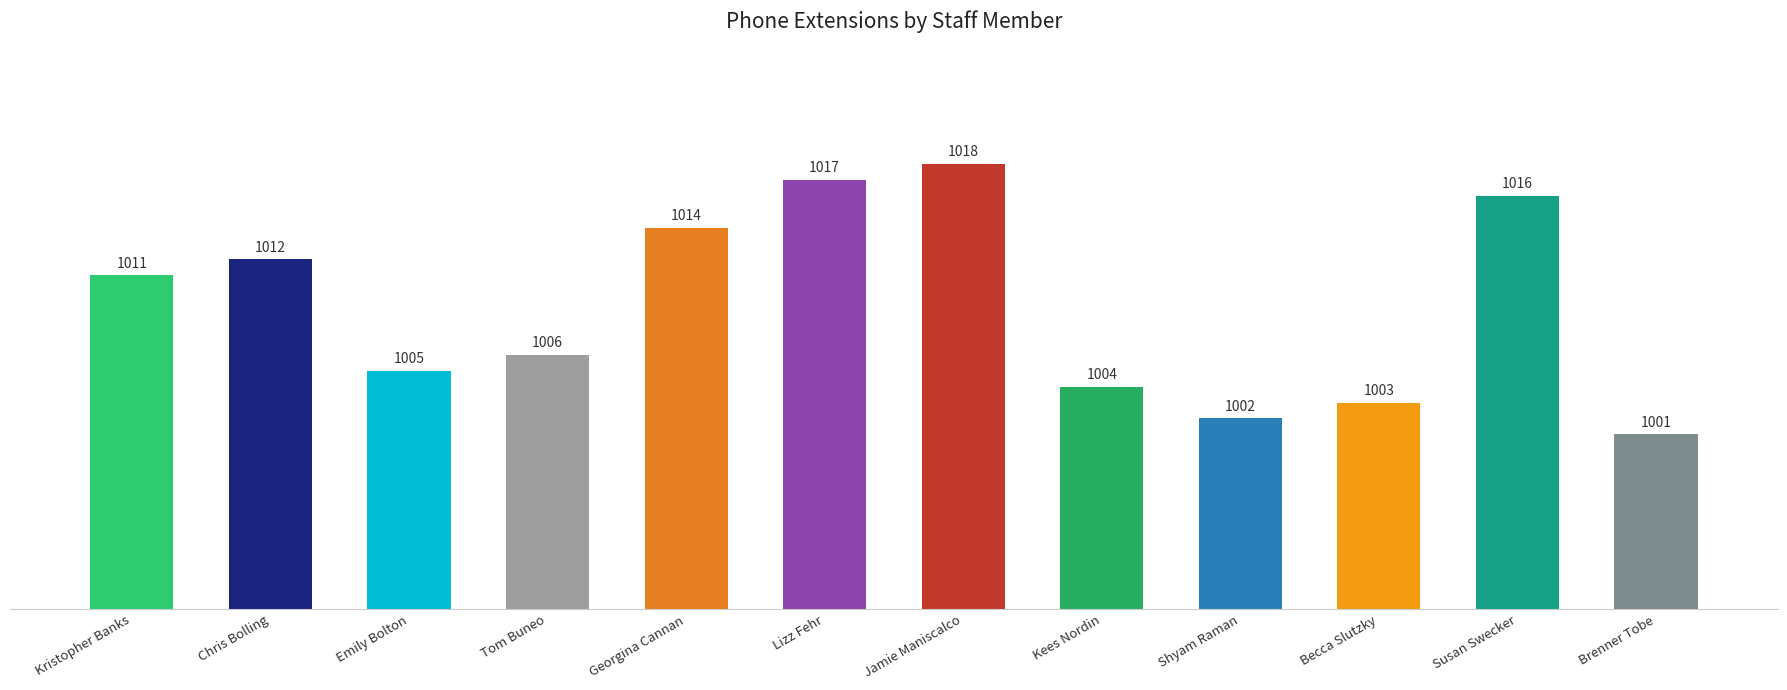

What is the difference between the second highest and minimum values?

16